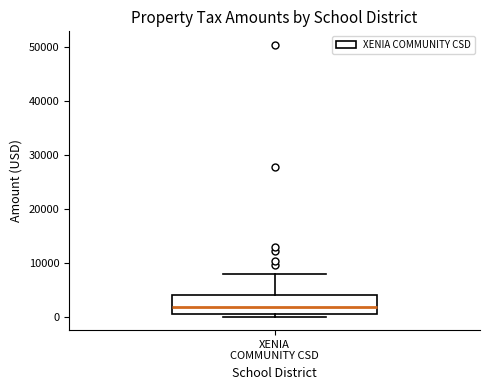

Read this box plot against the y-axis: the position of the median line, the range covered by the box, and the ends of both whiskers. The values are not printed on the chart, so give them approximately, as read against the axis.

median 2000, box 0 to 4000, whiskers 0 (just below the box's lower edge) to 8000